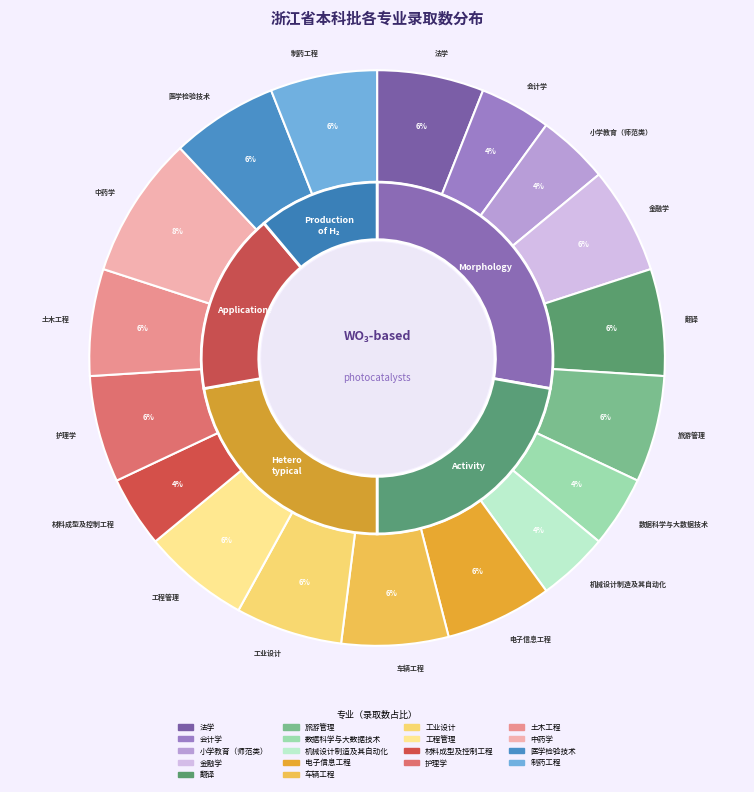

How many segments does this pie chart have?

18